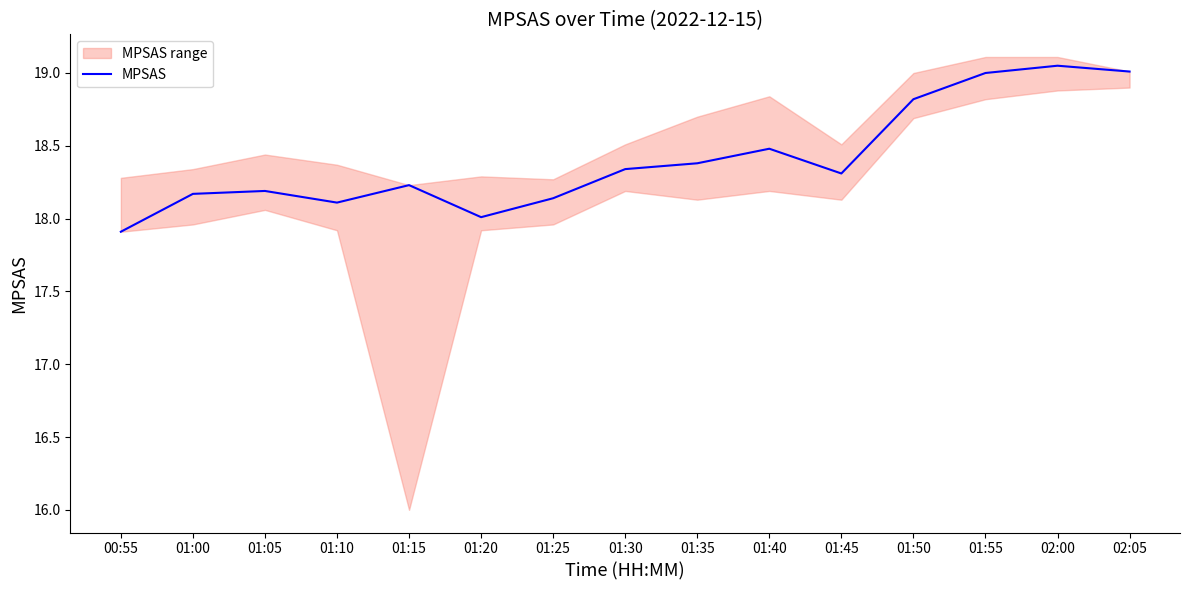

Is this an area chart (filled region under the line)?

No